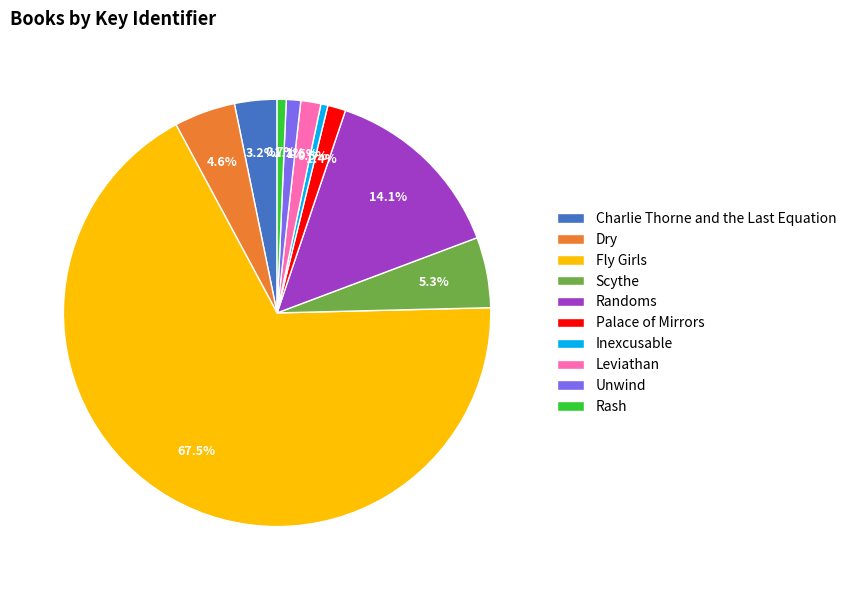

Which category has the biggest portion of the pie?

Fly Girls